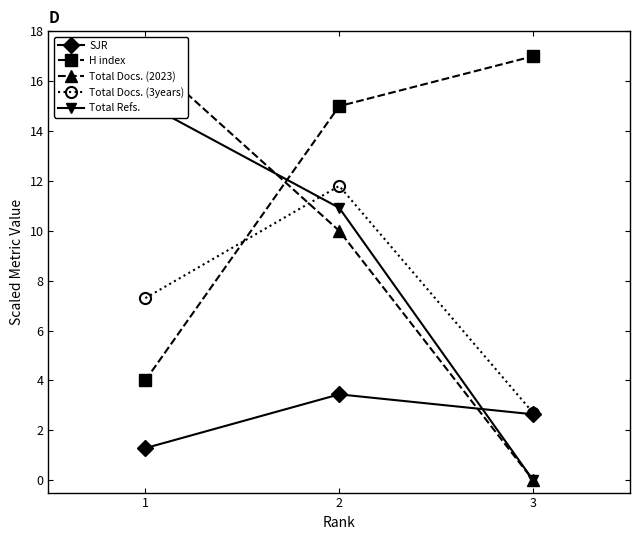

What is the value of the H index point at the 3rd from the left?

17.0